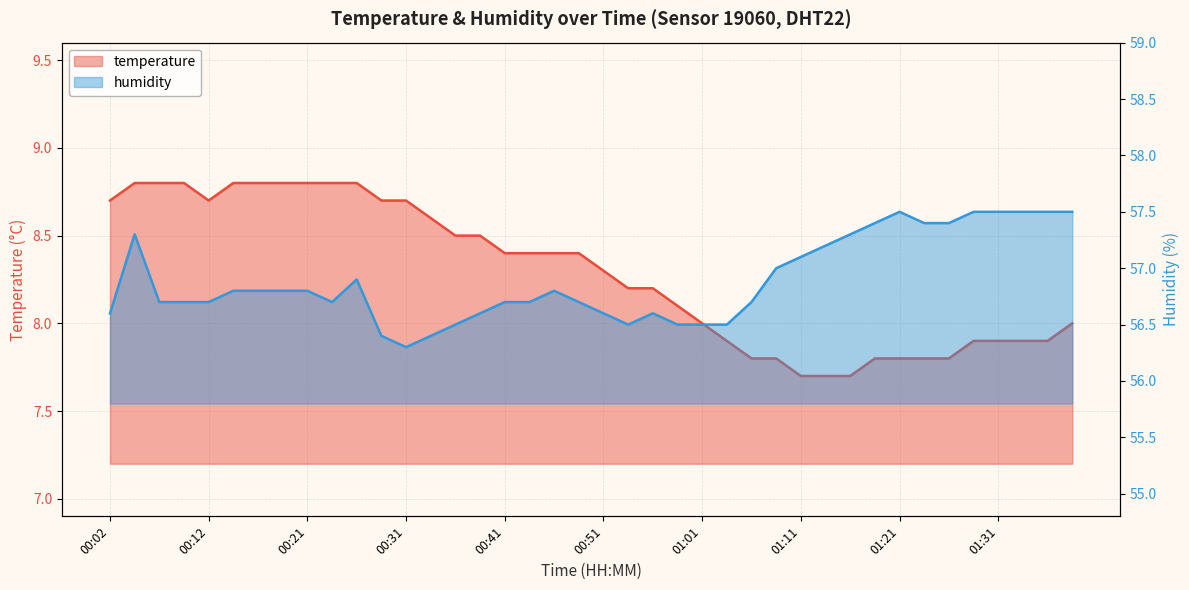

At which category is the sum across all series the highest?

00:04